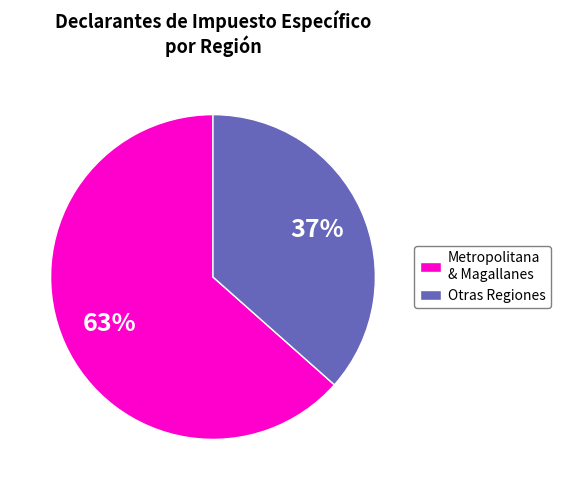

Which slice is the largest?

Metropolitana & Magallanes